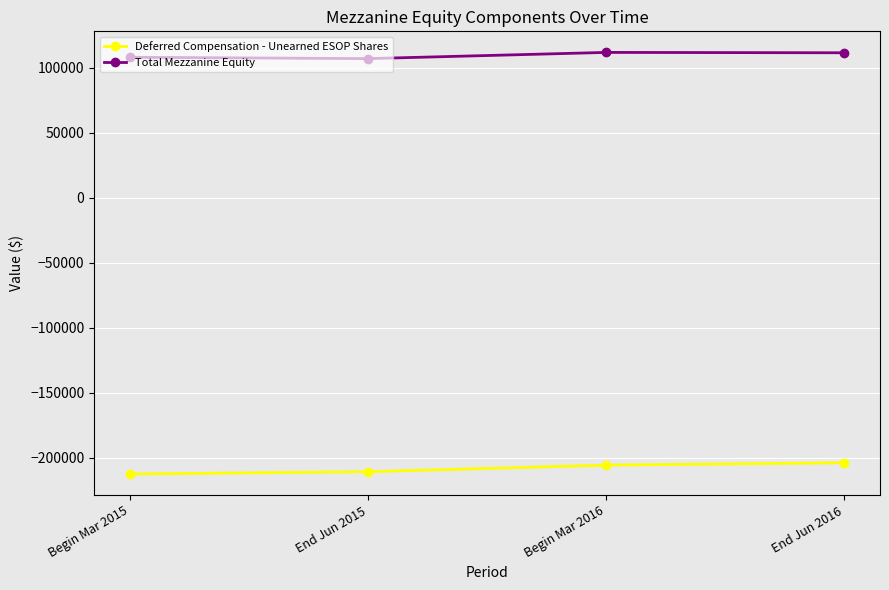

What is the difference between the Total Mezzanine Equity values at End Jun 2015 and Begin Mar 2015?

1053